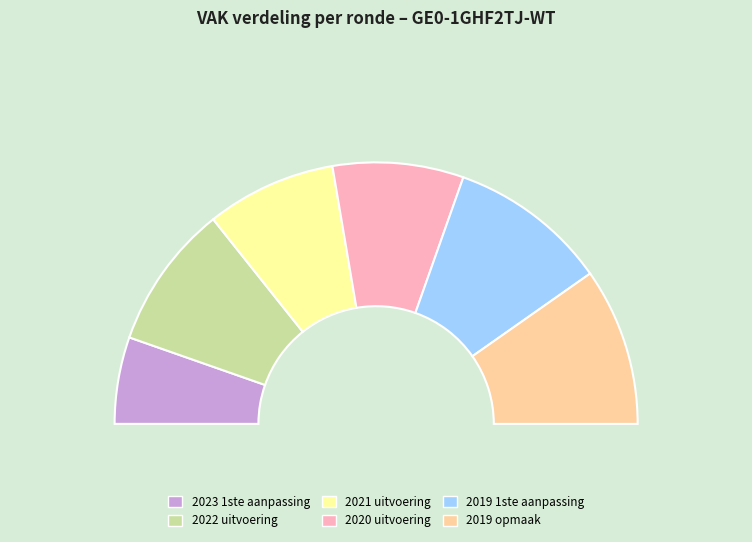

To the nearest percent, what is the difference between the 2022 uitvoering and 2019 1ste aanpassing slice percentages?

2%